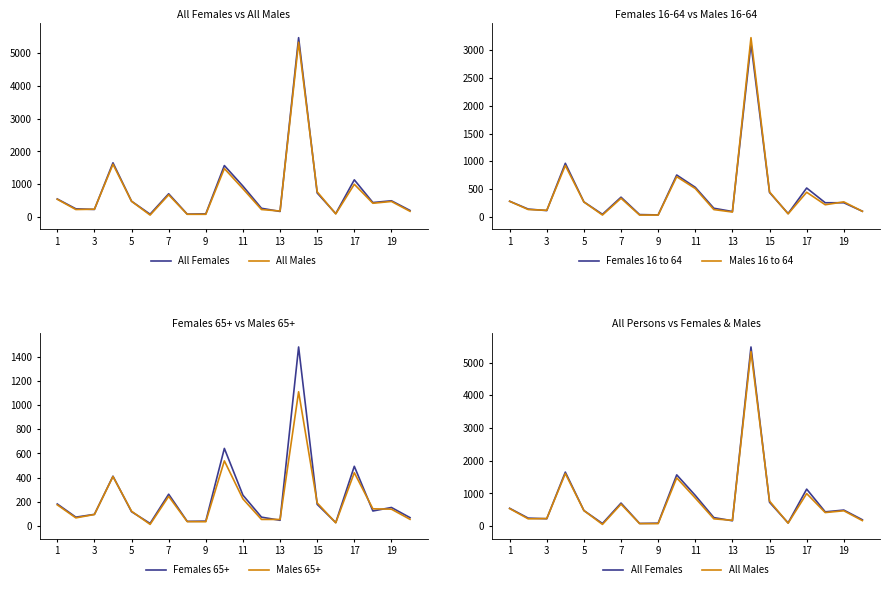

Which series has the widest spread of values?

All Females